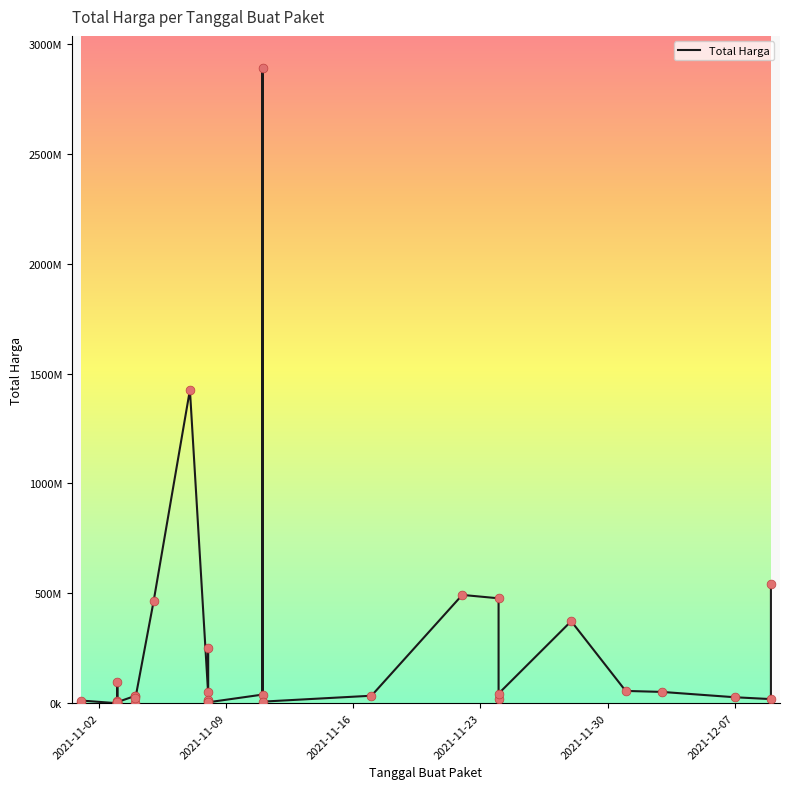

What is the change in value from 2021-11-03 to 2021-11-24?

+43677200